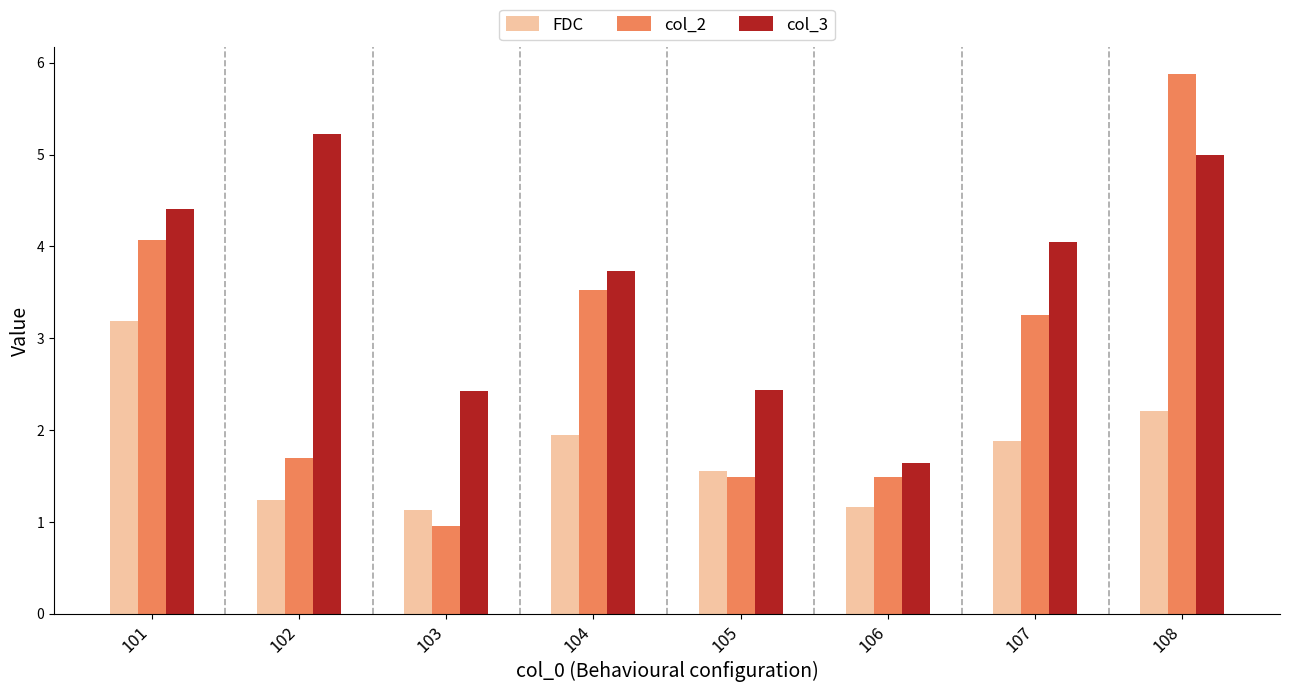

What is the spread (max minus min) of values at 101?

1.2